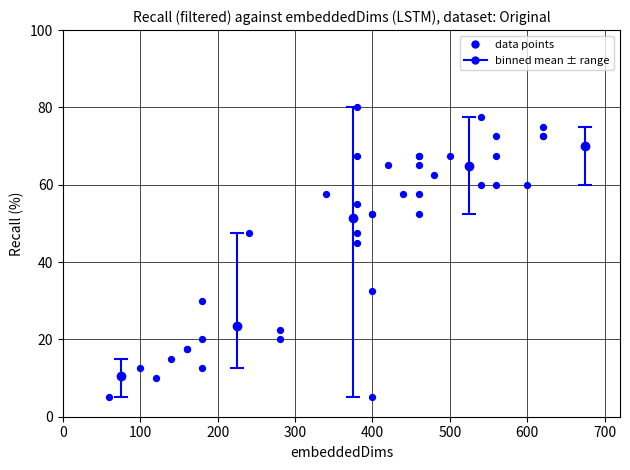

What Y value in the scatter plot is closest to 42?

45.0